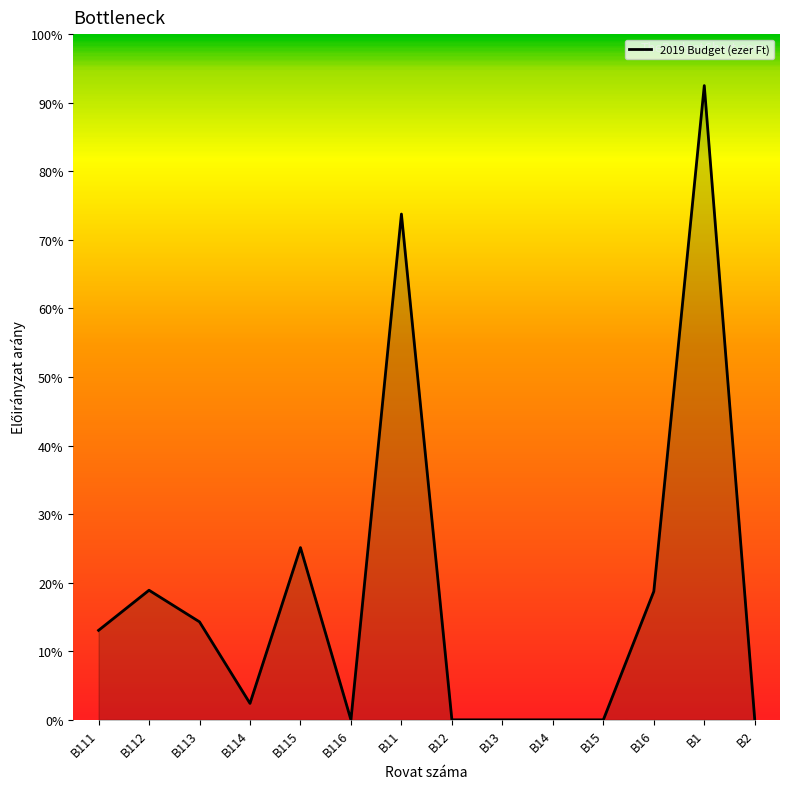

Does the chart display data point markers on the line(s)?

No